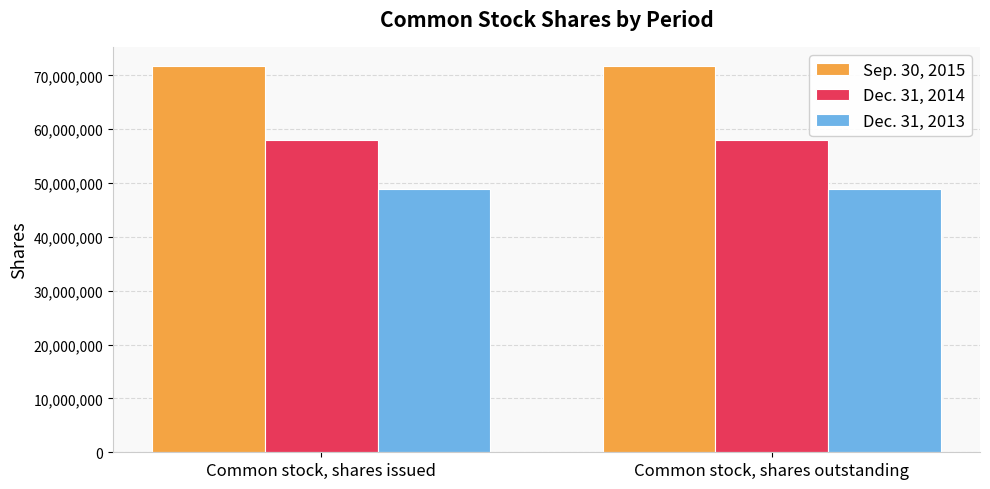

List the series in order of their peak value, highest first.

Sep. 30, 2015, Dec. 31, 2014, Dec. 31, 2013